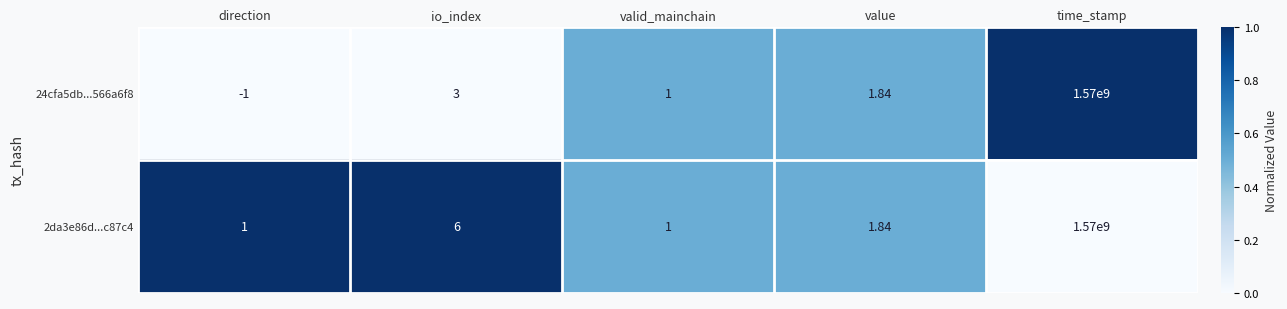

Which series has the largest range (max minus min)?

24cfa5db...566a6f8